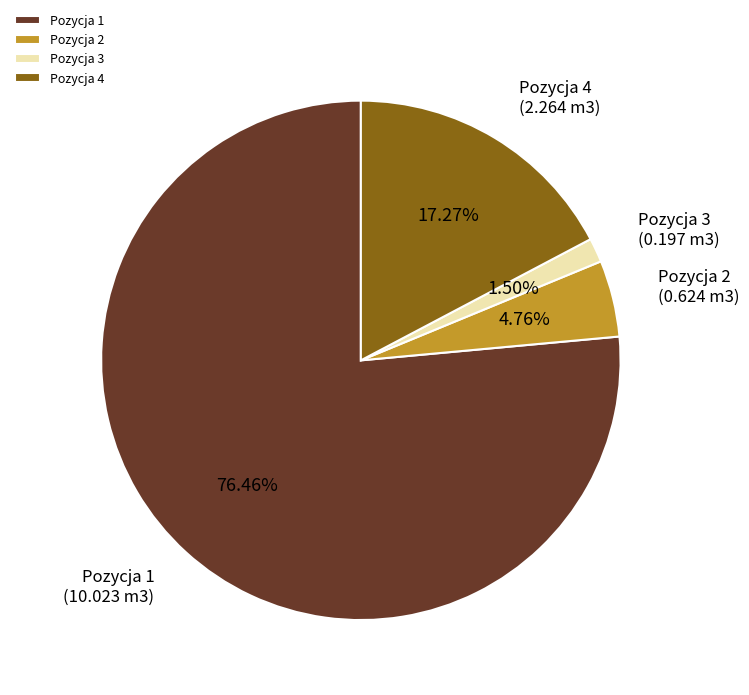

Rank the categories by value from lowest to highest.

Pozycja 3, Pozycja 2, Pozycja 4, Pozycja 1